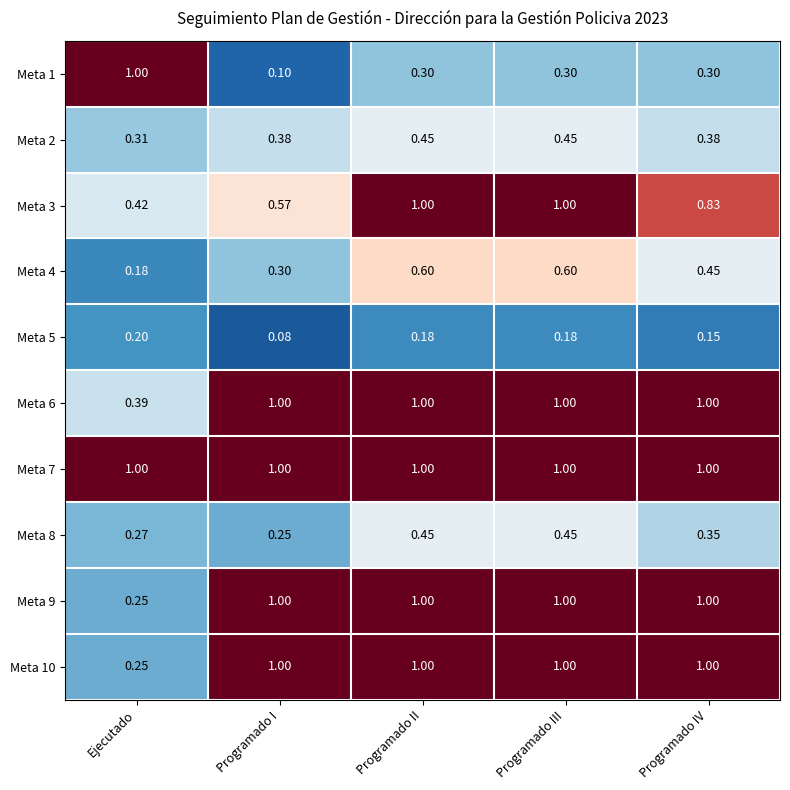

What is the total value across all series at Programado III?

7.0